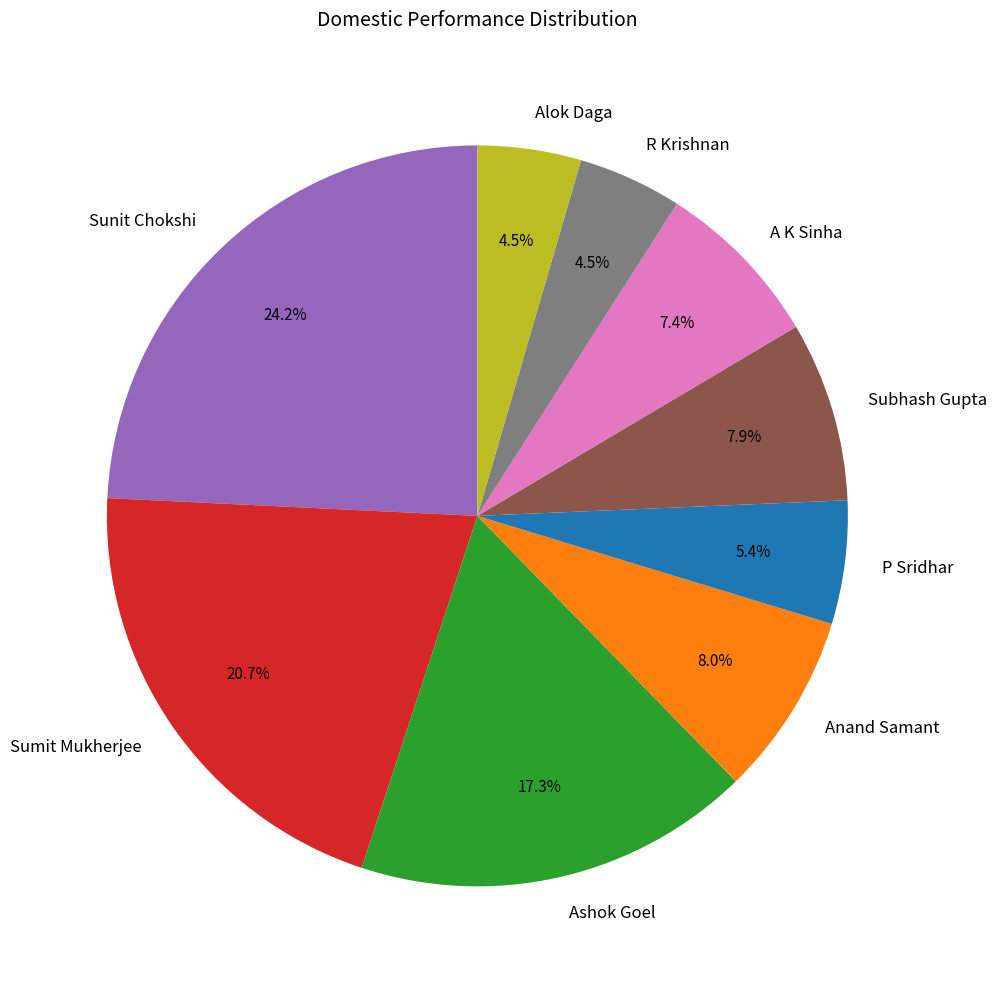

The Sumit Mukherjee slice represents 34% of the pie. True or false?

False